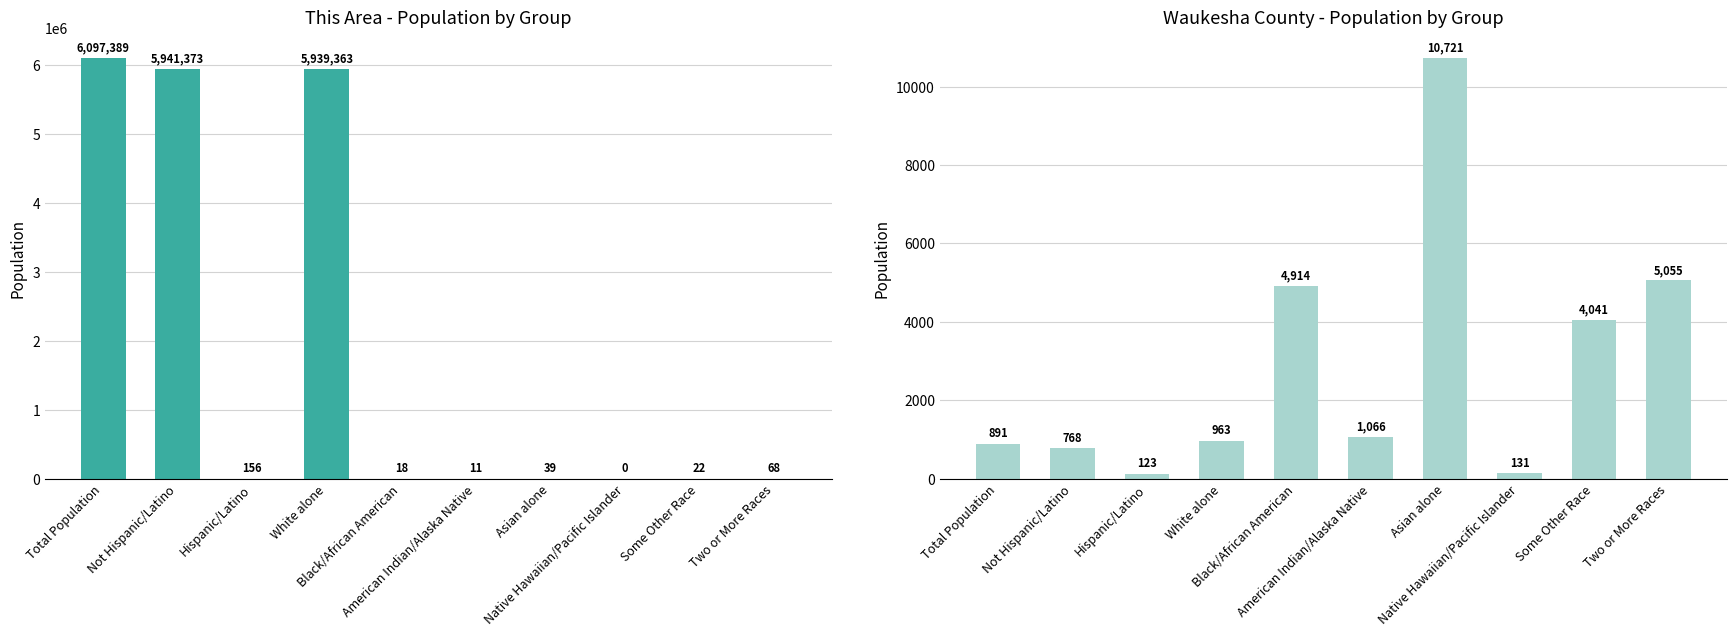

What are all the series names shown in the legend?

This Area, Waukesha County